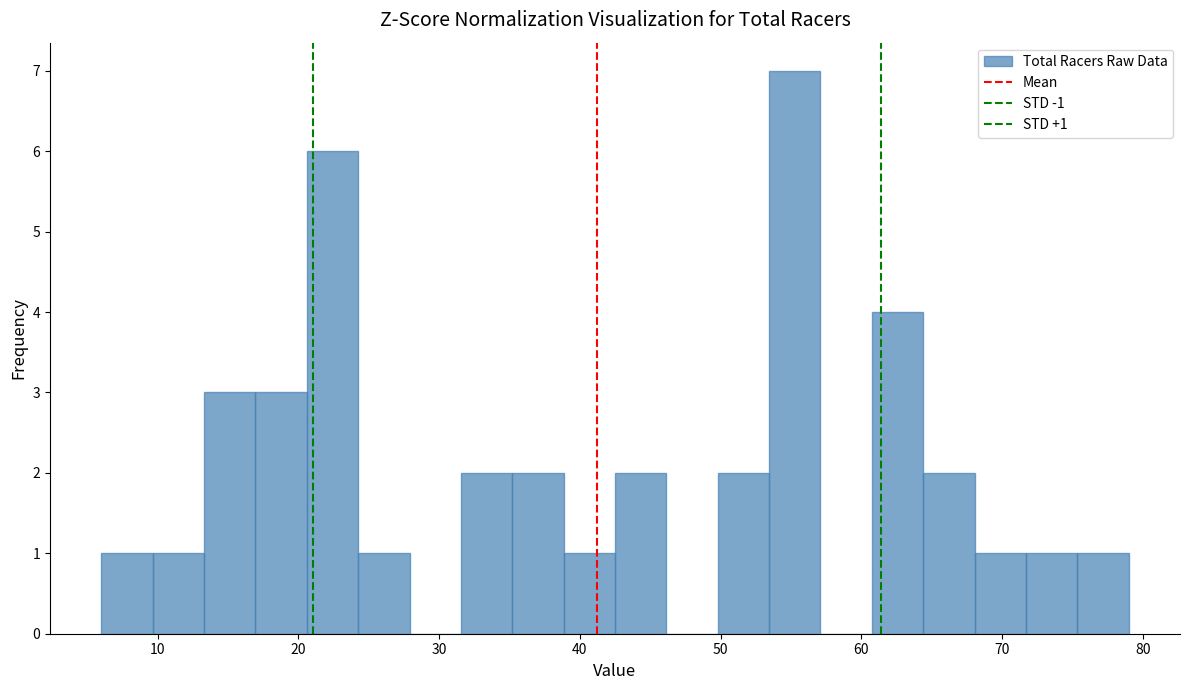

Around what value on the x-axis is the tallest bar? Give the approximate position of its centre, as read against the axis.

55